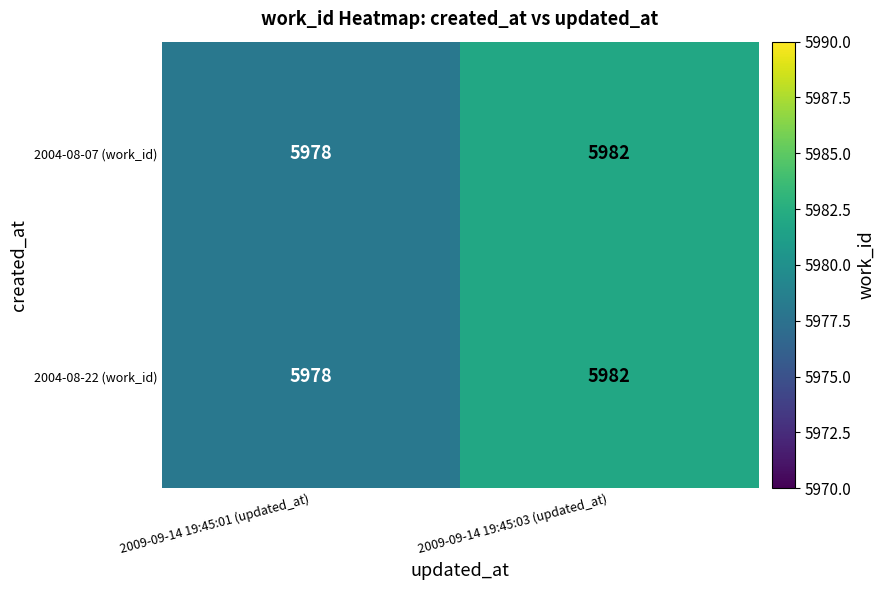

Reading right to left, list all the values displayed in this chart.

2004-08-07 (work_id): 2009-09-14 19:45:03 (updated_at)=5982	2009-09-14 19:45:01 (updated_at)=5978
2004-08-22 (work_id): 2009-09-14 19:45:03 (updated_at)=5982	2009-09-14 19:45:01 (updated_at)=5978